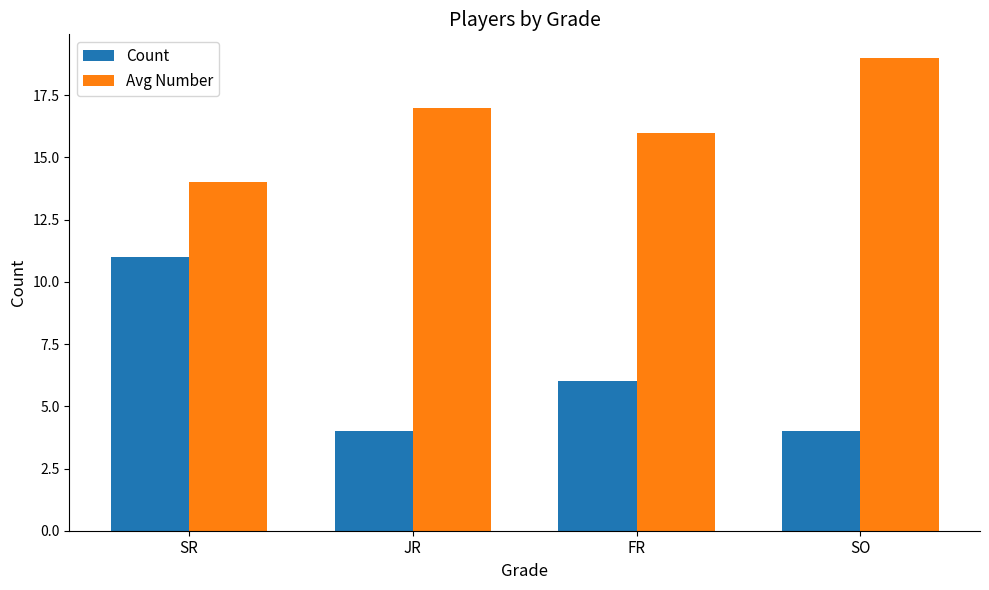

What is the total value across all series at JR?

21